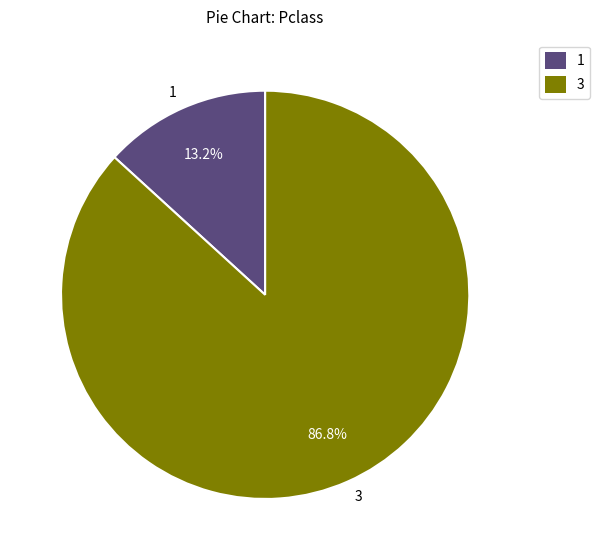

What is the largest slice in the pie chart?

3